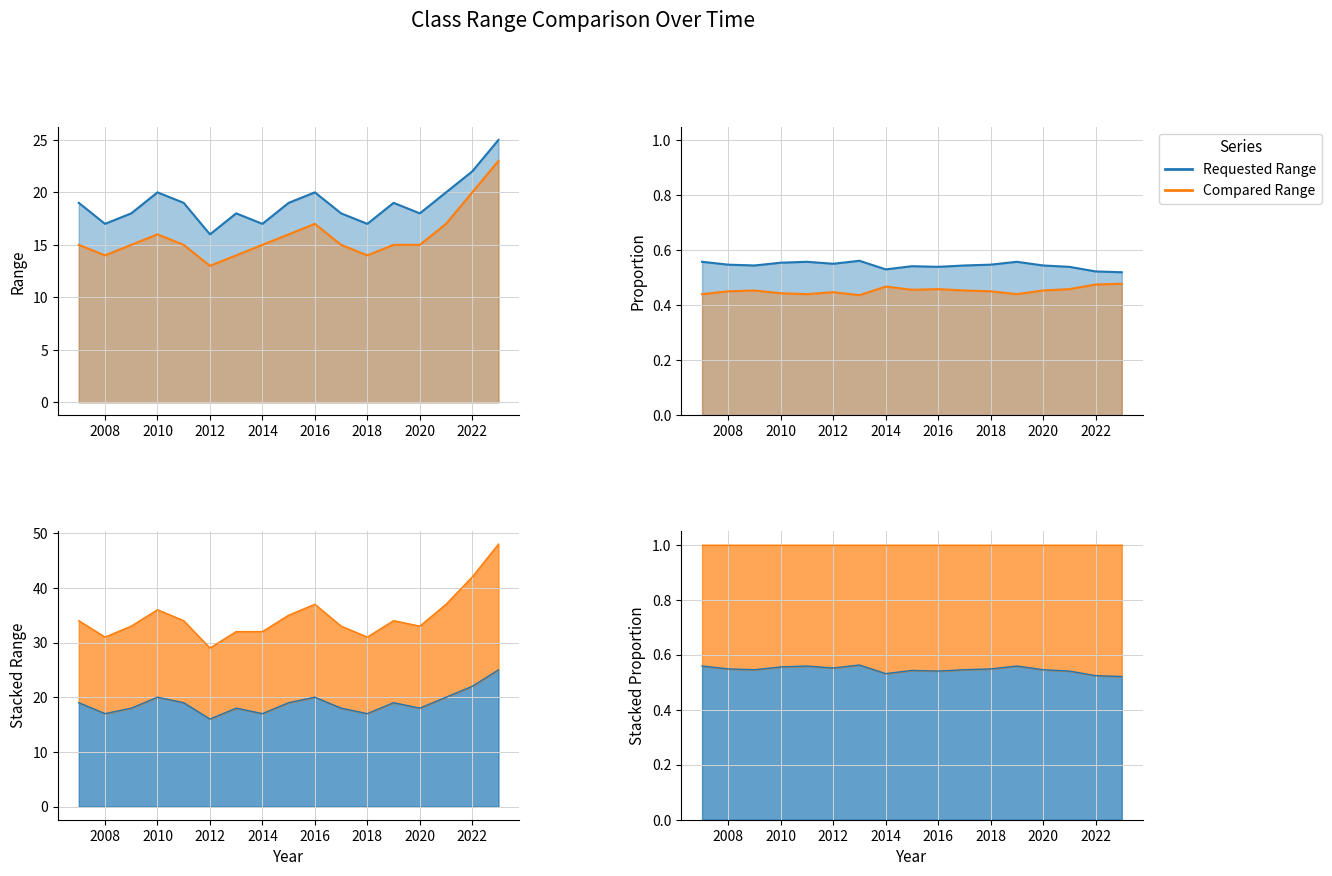

True or false: Requested Range and Compared Range cross at least once.

False